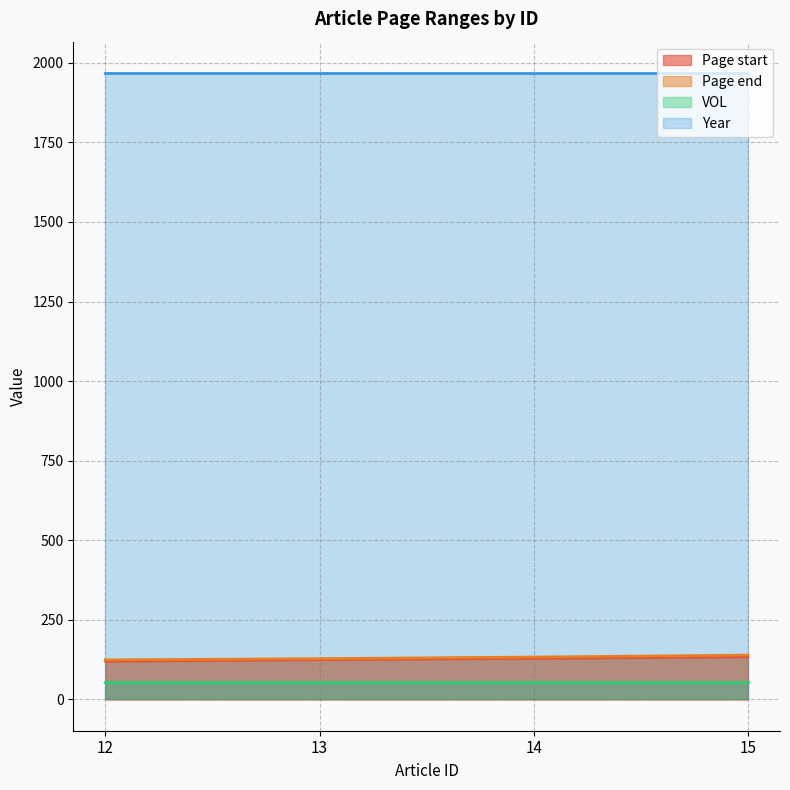

The Page start series shows 237 at 15. True or false?

False